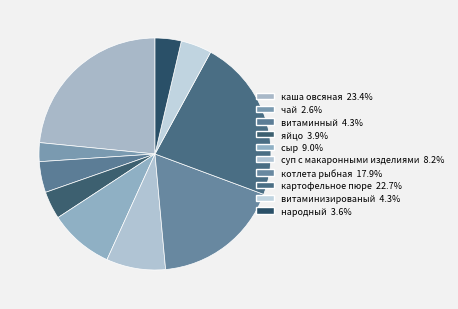

How many segments does this pie chart have?

10